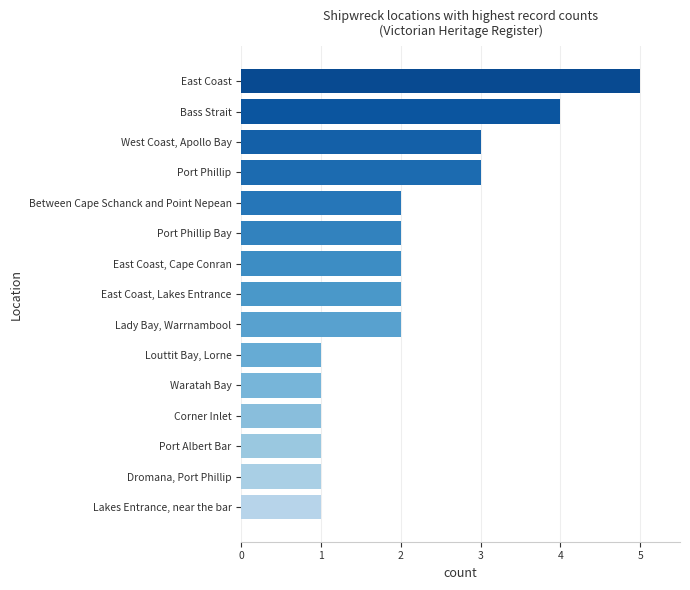

What is the difference between the second highest and second lowest values?

3